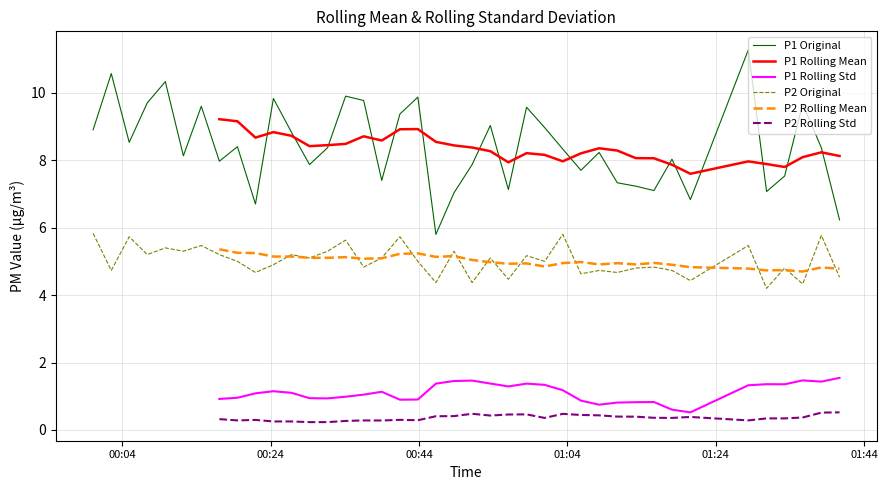

How many values in the P1 Rolling Std series exceed 0?

33